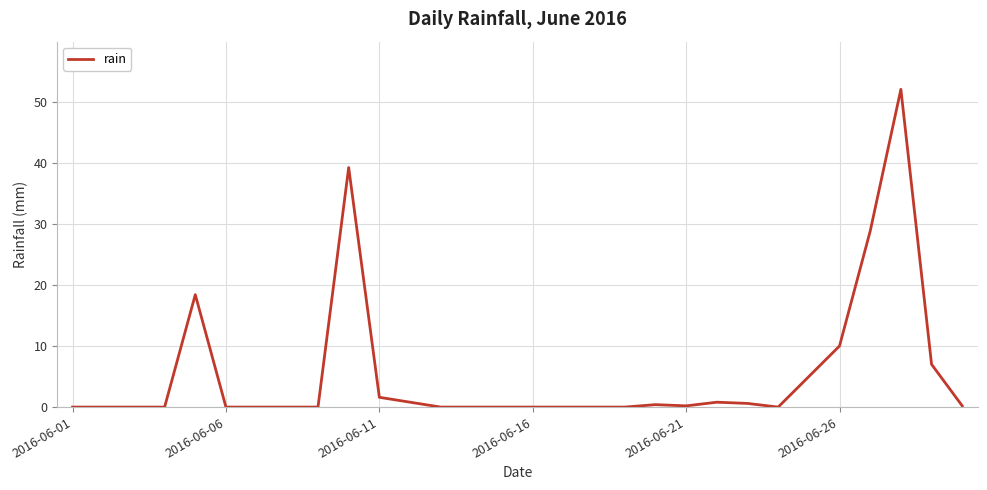

Does the chart display data point markers on the line(s)?

No